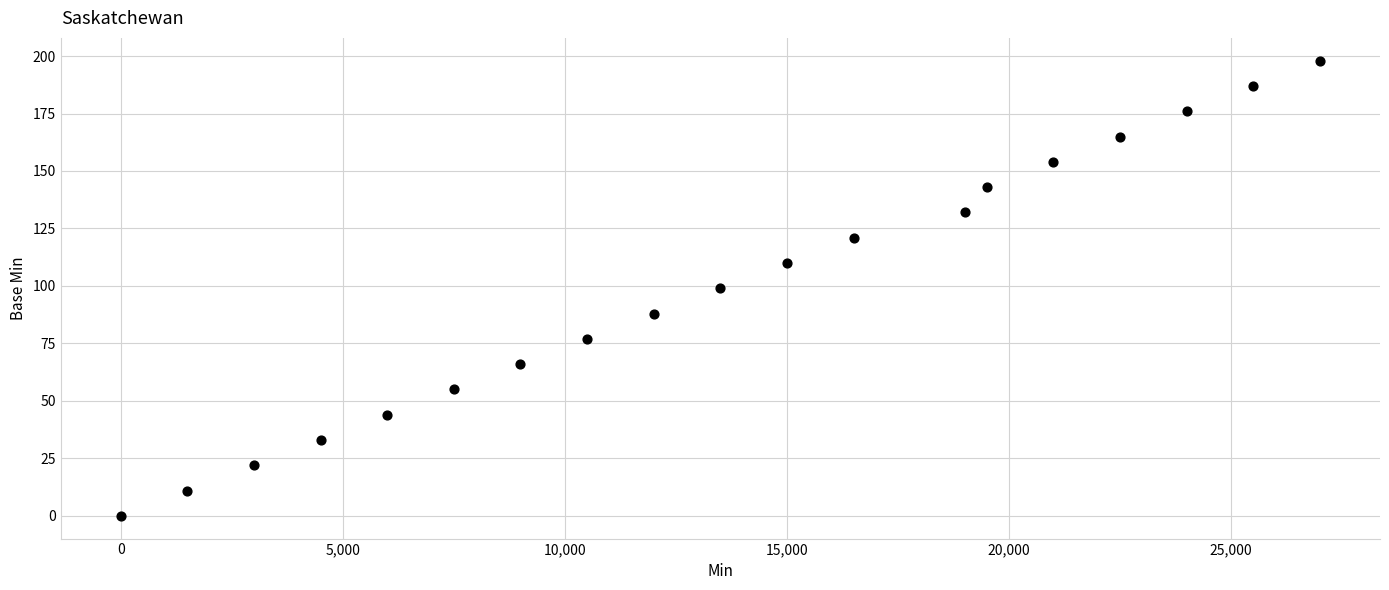

What is the range of Y values (max minus min)?

198